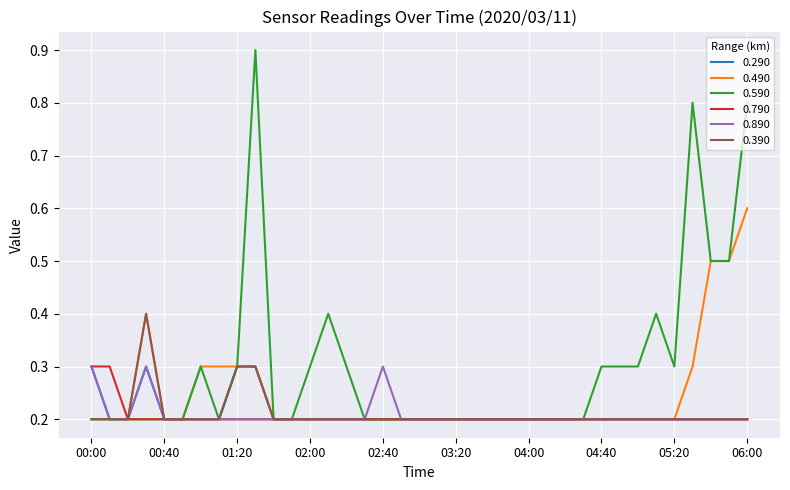

At how many categories does at least one series exceed 0?

37